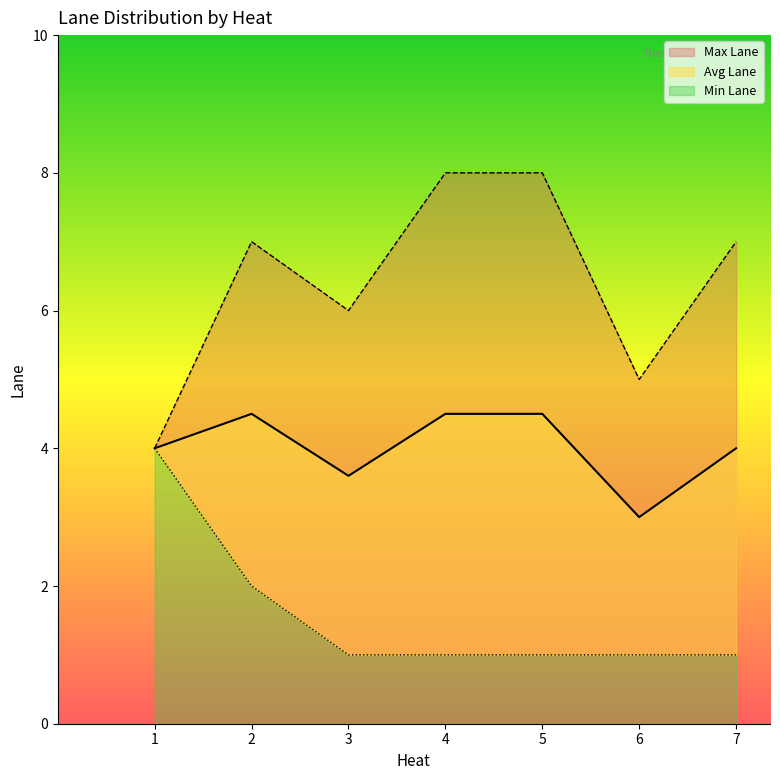

True or false: Avg Lane and Min Lane intersect in this chart.

False